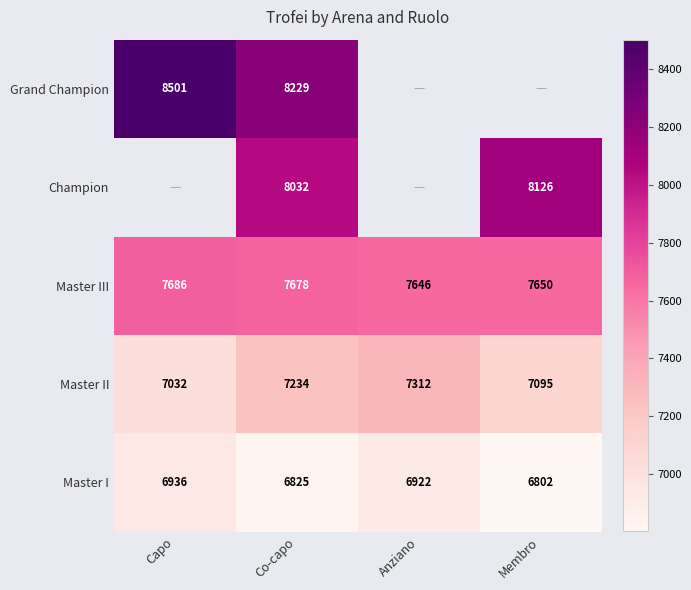

Count the Master III values in the range 7650 to 7686.

3